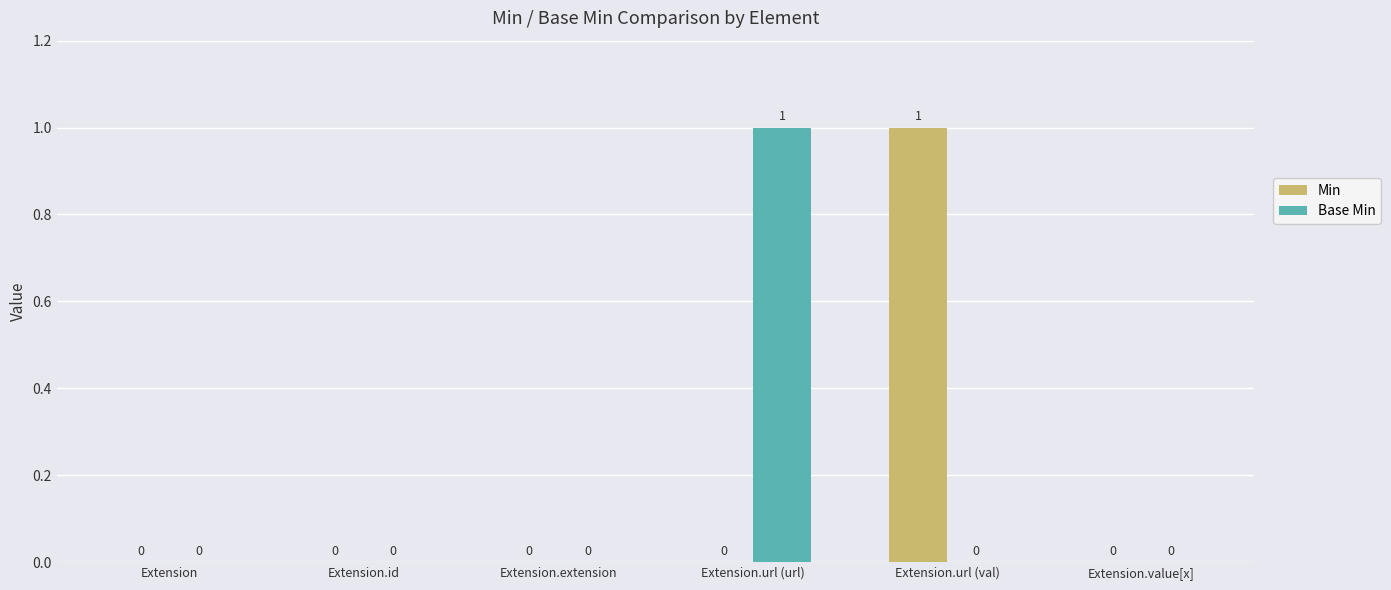

The value of Base Min at Extension.url (val) is 0. True or false?

True